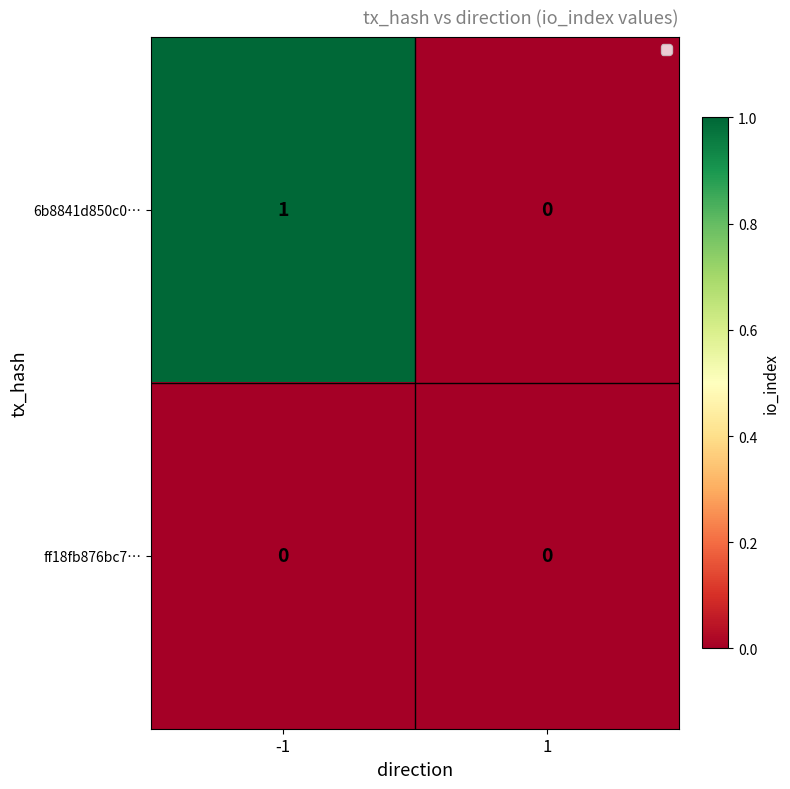

Rank the series by their maximum value, from lowest to highest.

ff18fb876bc7…, 6b8841d850c0…